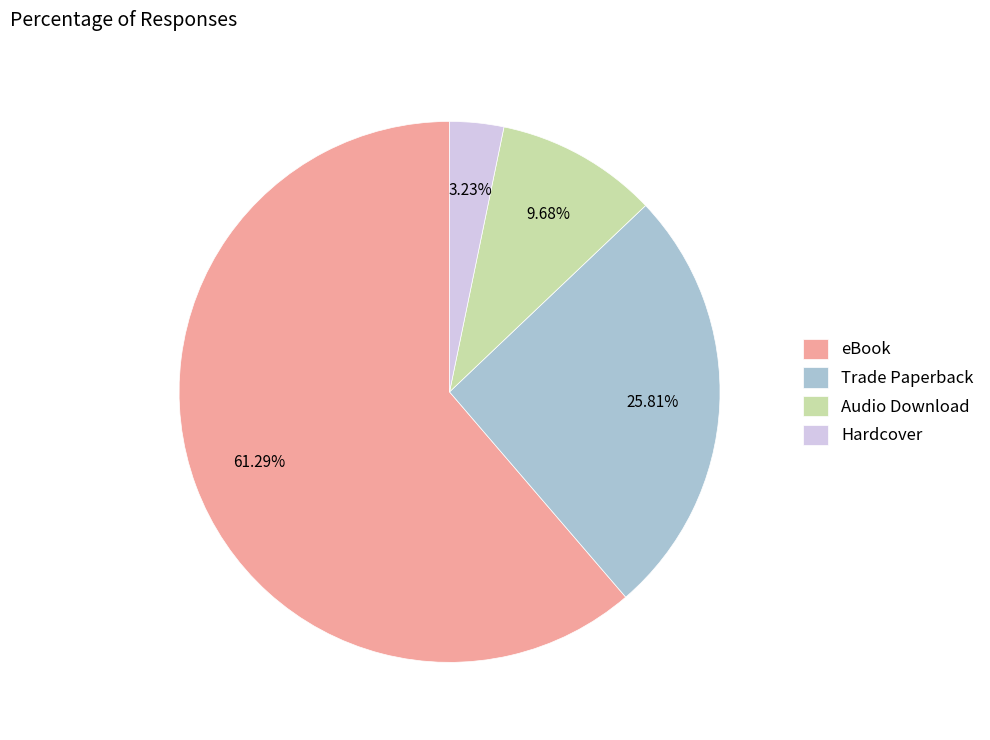

What is the smallest slice in the pie chart?

Hardcover